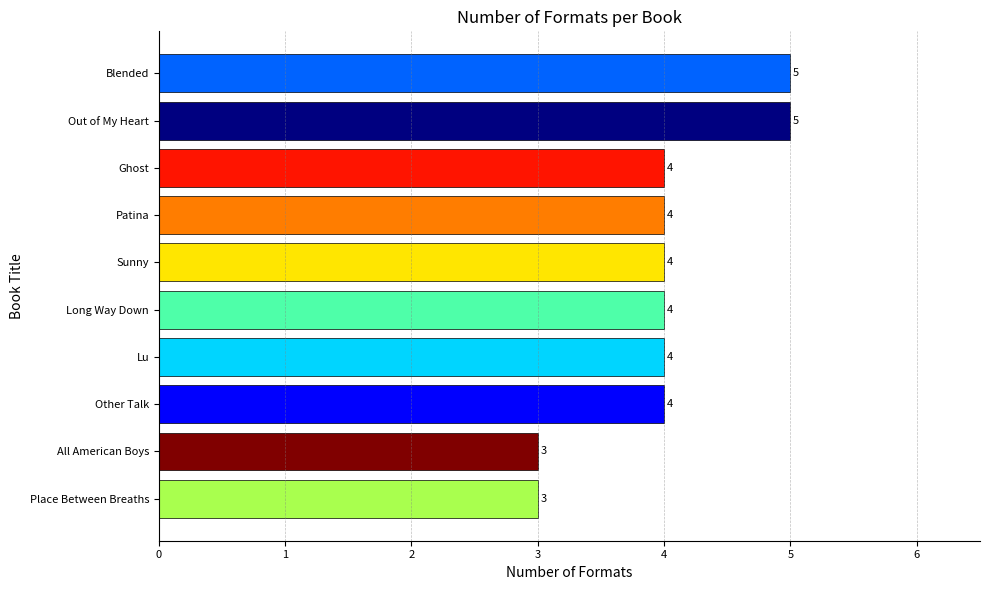

The value at All American Boys is 2. True or false?

False